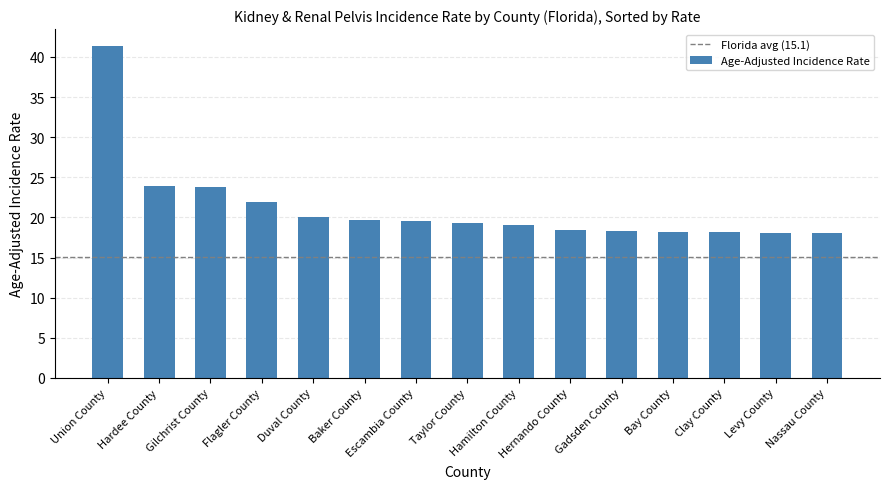

What is the sum of all values?

317.7